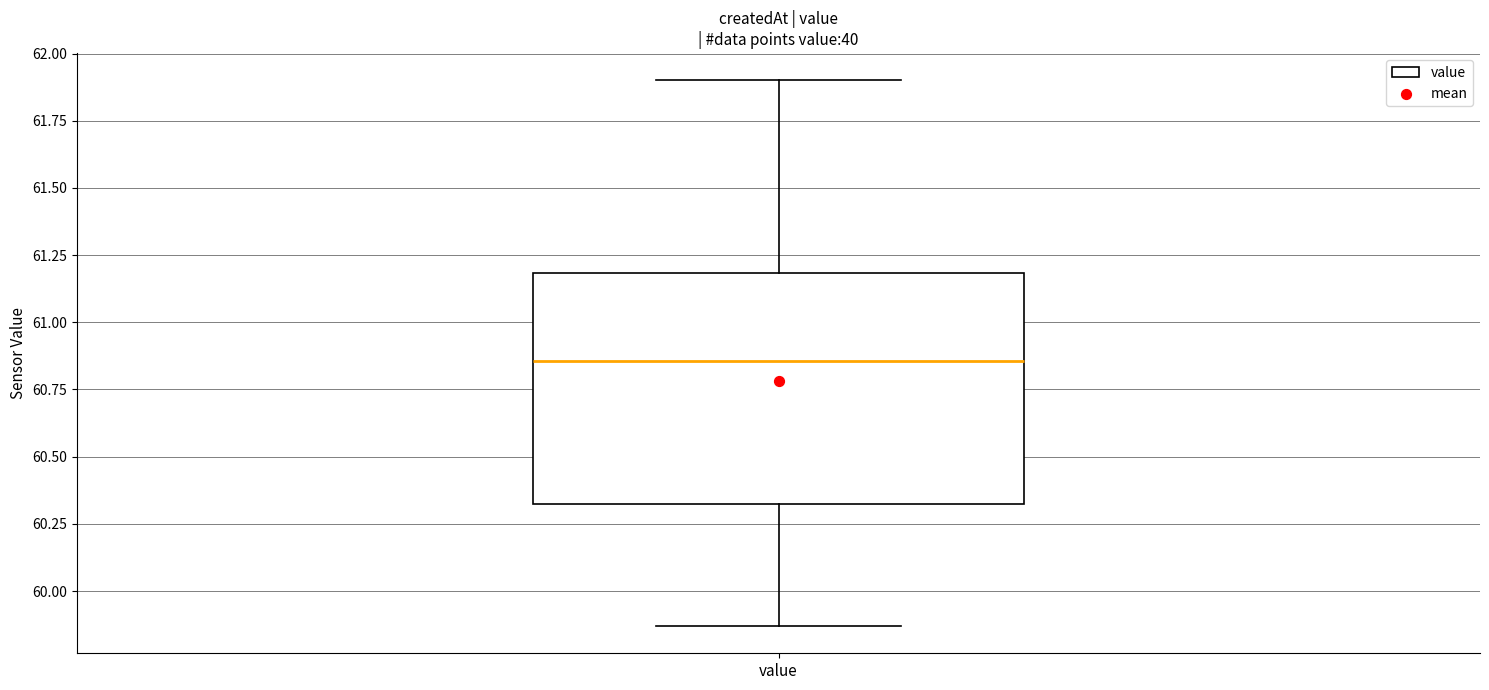

Read this box plot against the y-axis: the position of the median line, the range covered by the box, and the ends of both whiskers. The values are not printed on the chart, so give them approximately, as read against the axis.

median 60.85, box 60.35 to 61.20, whiskers 59.85 to 61.90